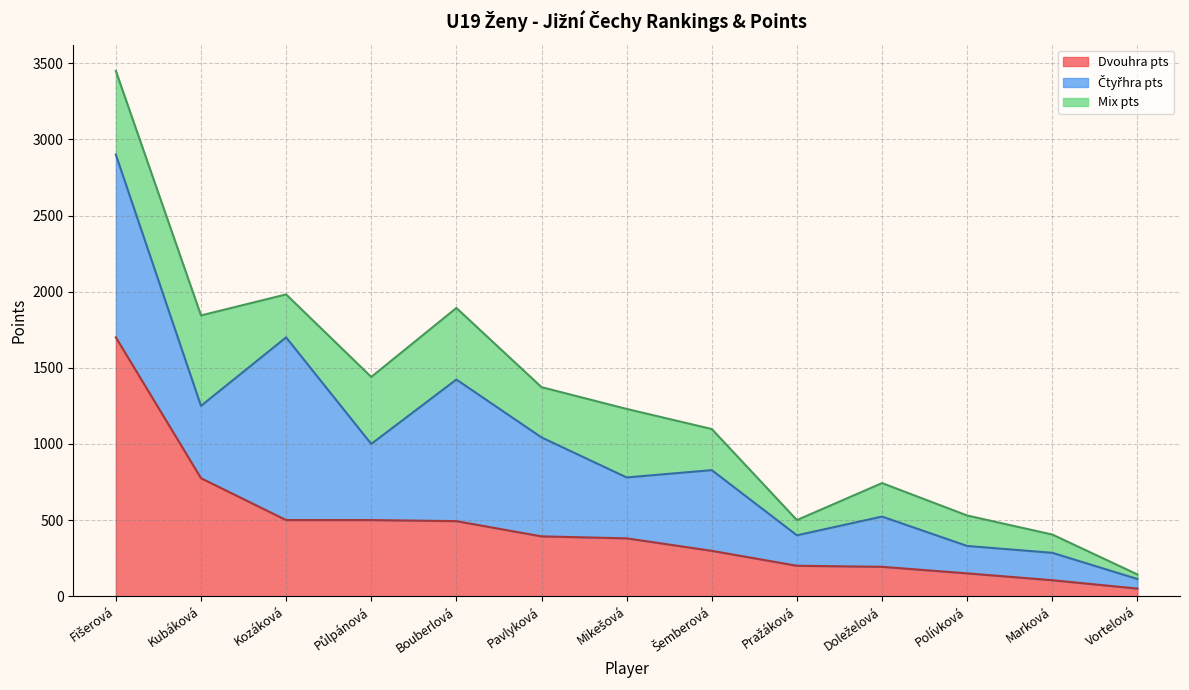

Which has a higher value, Půlpánová or Polívková?

Půlpánová